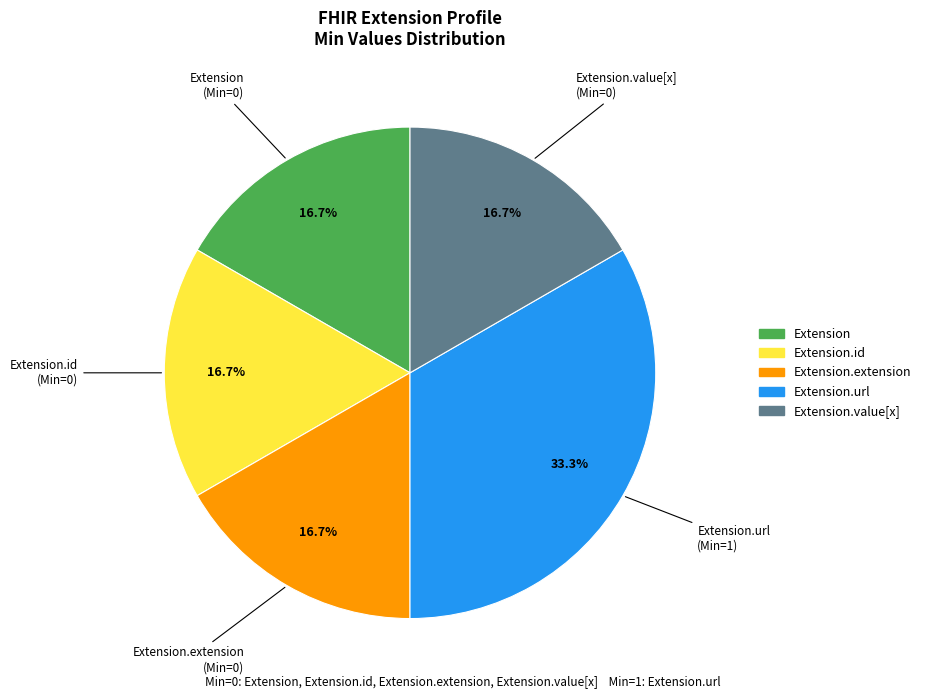

How many segments does this pie chart have?

5